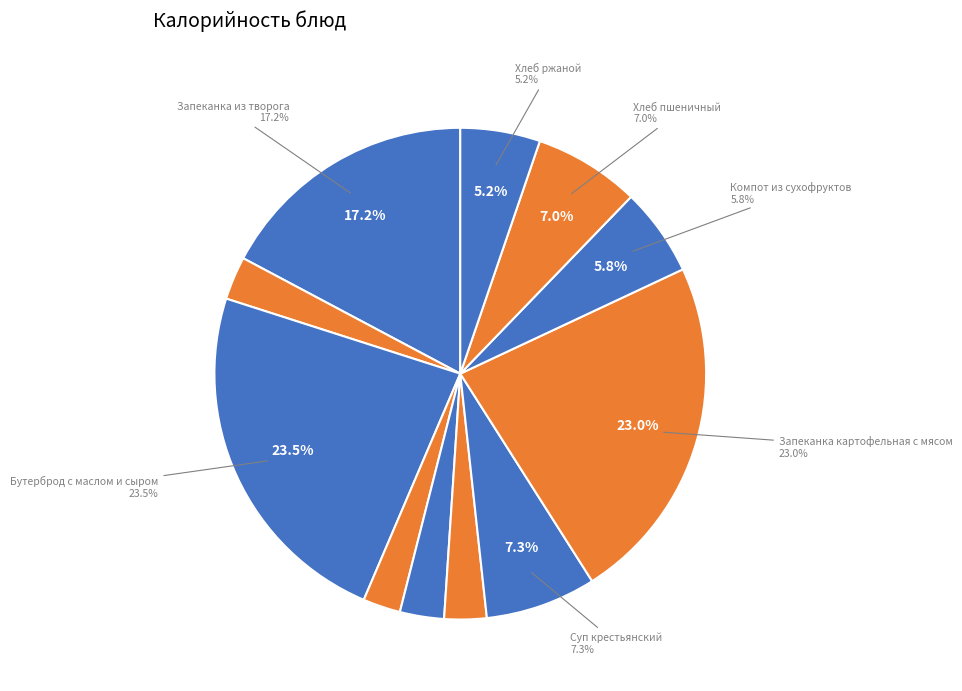

What is the ratio of the value at Салат из свежих огурцов to the value at Суп крестьянский?

0.3